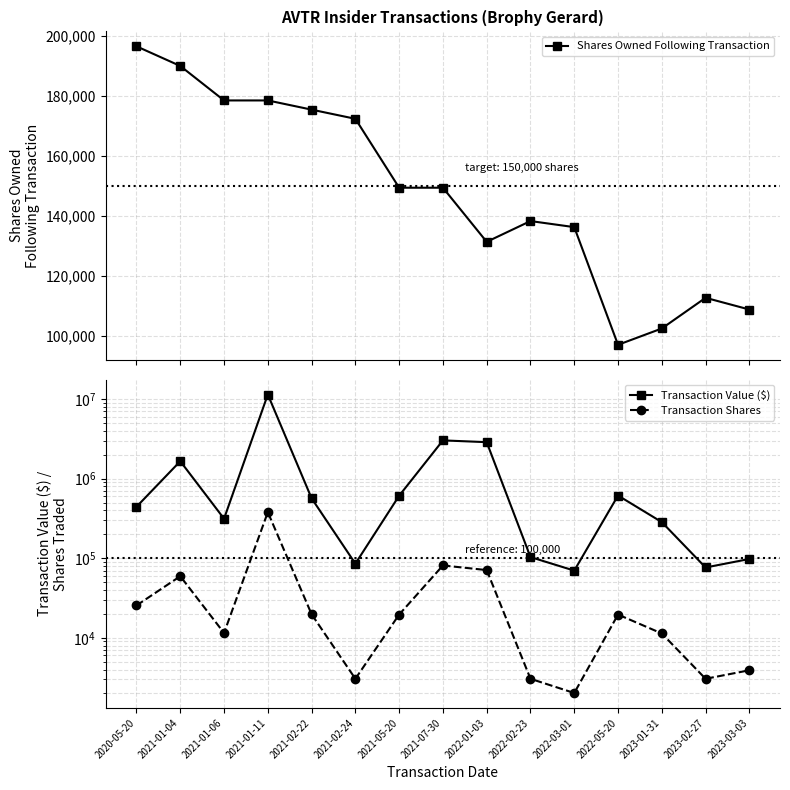

True or false: Shares Owned Following Transaction has more than 1 points higher than both neighbors.

True